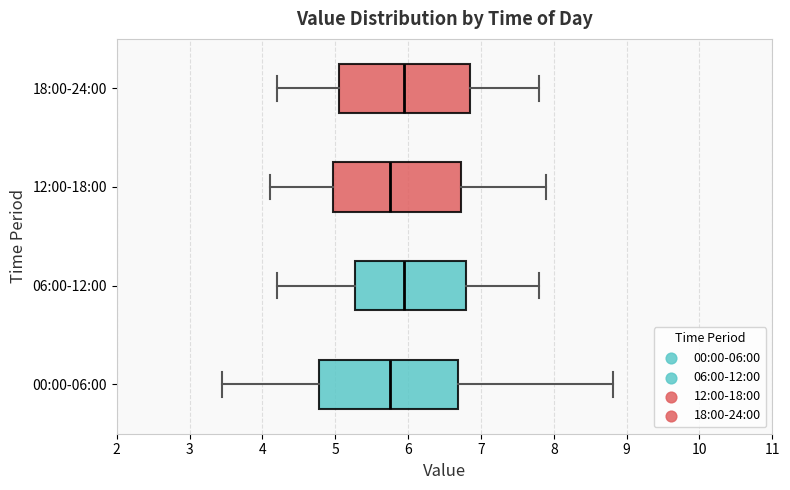

Comparing the boxes themselves (not the whiskers), which one is the widest?

00:00-06:00